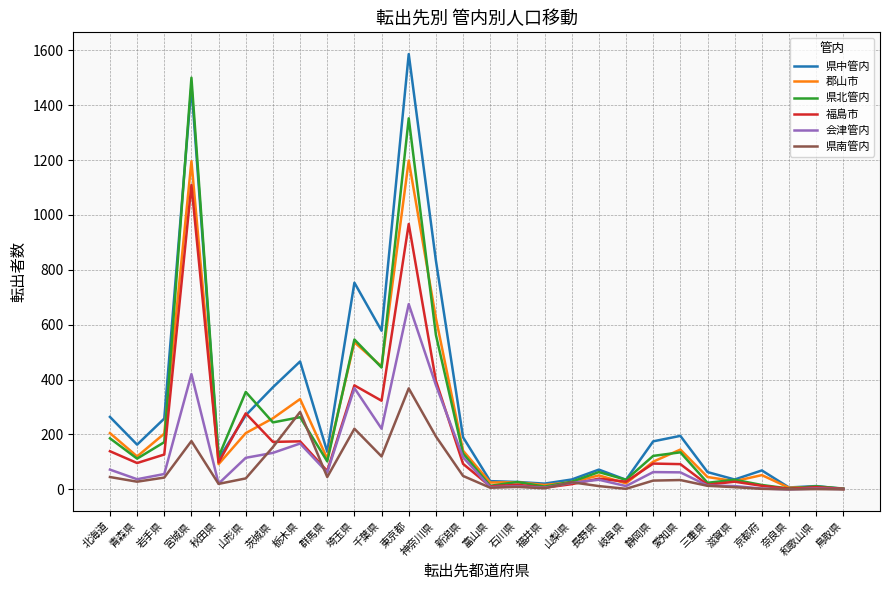

Where is the first local maximum for 郡山市?

宮城県